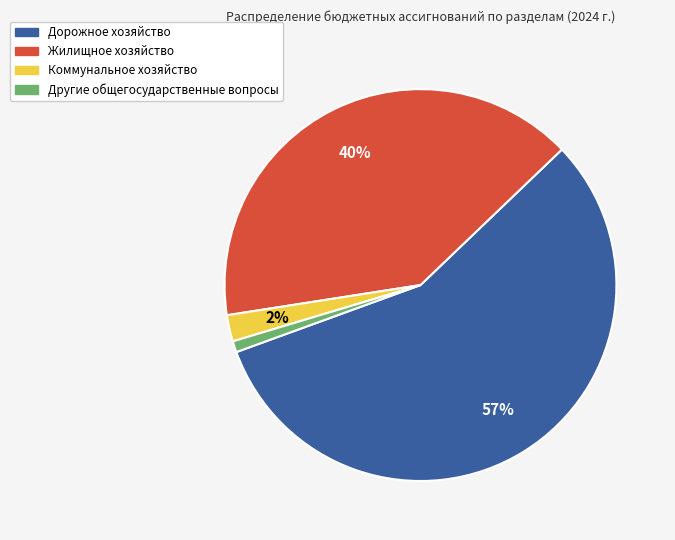

Do Коммунальное хозяйство and Жилищное хозяйство together represent more than half of the pie?

No